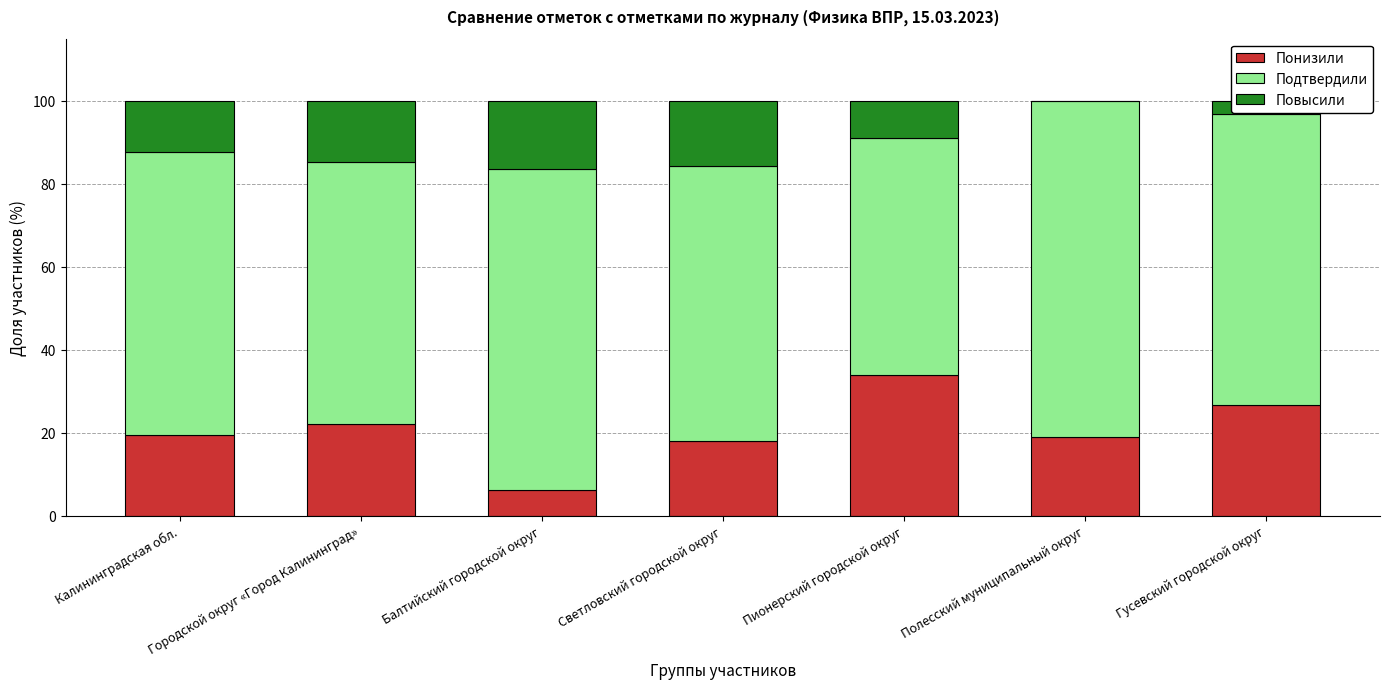

What is the sum of the Понизили values at Светловский городской округ and Калининградская обл.?

37.4